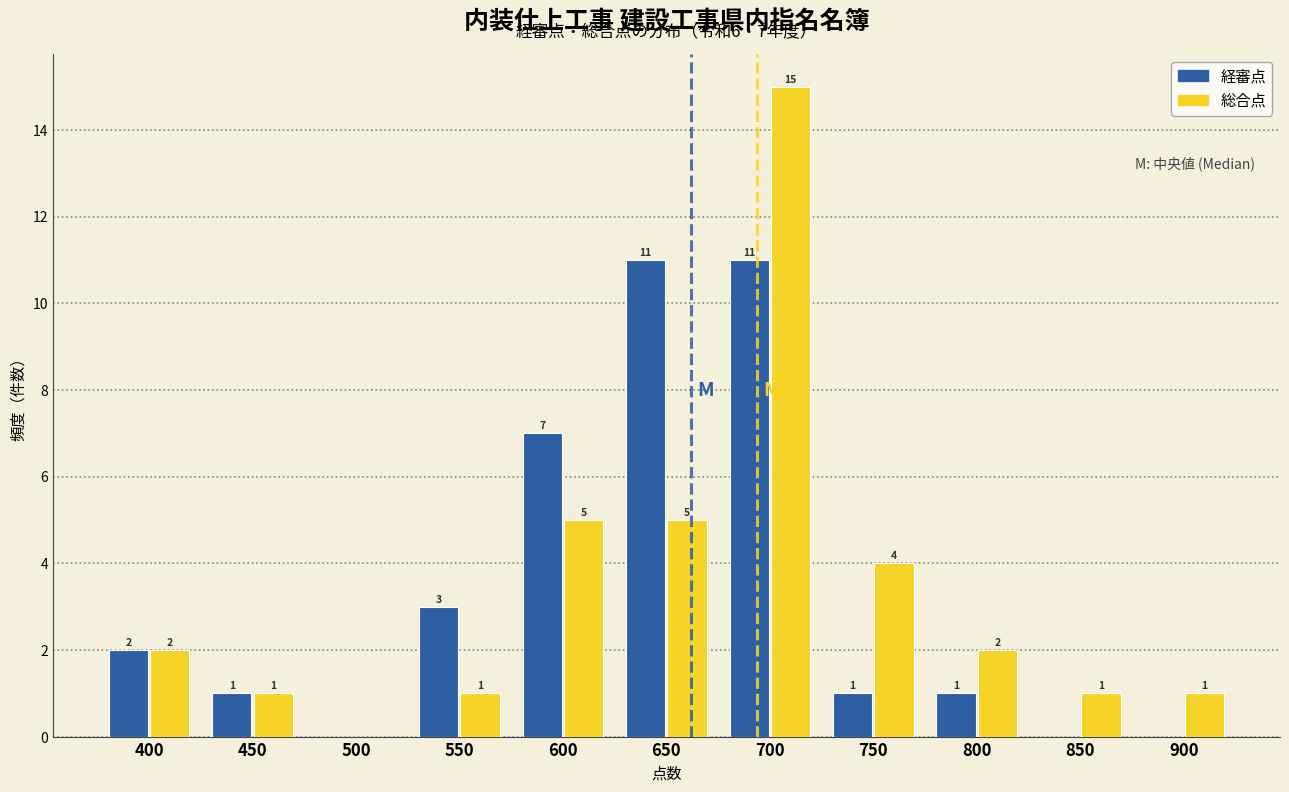

Reading left to right, list all the values displayed in this chart.

経審点: 400=2	450=1	500=0	550=3	600=7	650=11	700=11	750=1	800=1	850=0	900=0
総合点: 400=2	450=1	500=0	550=1	600=5	650=5	700=15	750=4	800=2	850=1	900=1